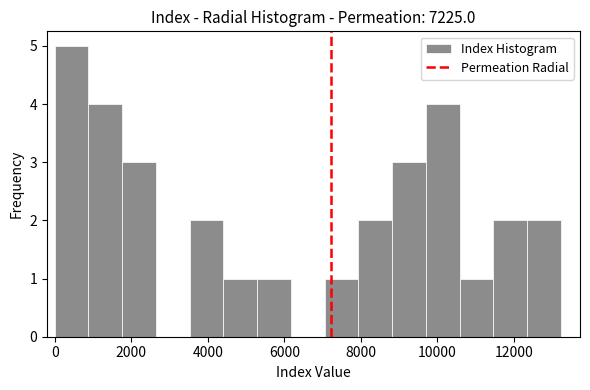

Over which range of the x-axis is the bar tallest?

0 to 800